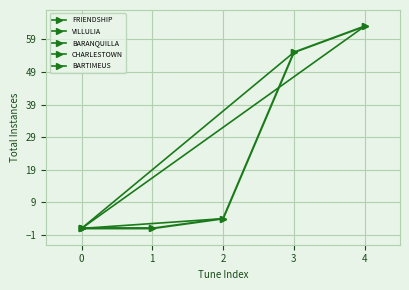

What is the total value across all series at 0?

5